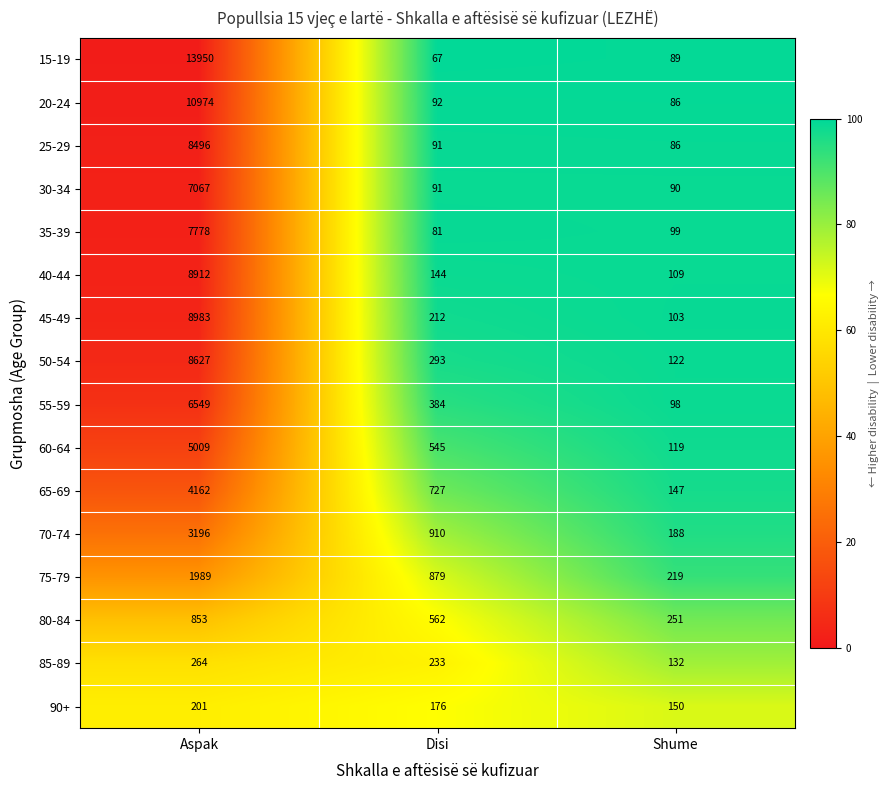

Which series has the largest range (max minus min)?

15-19